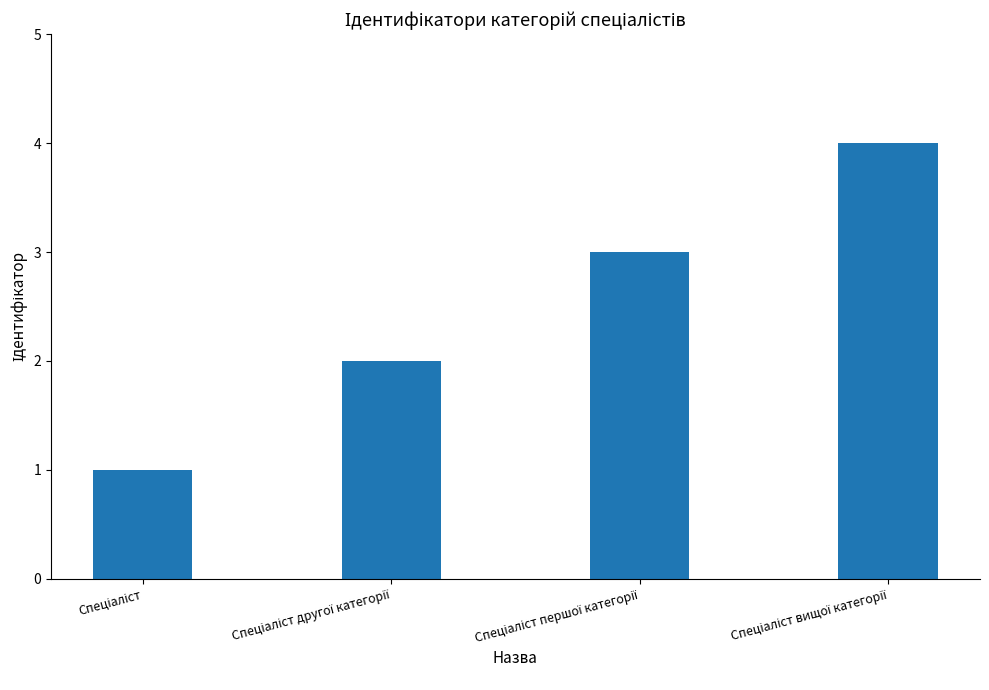

What is the maximum value shown in the chart?

4